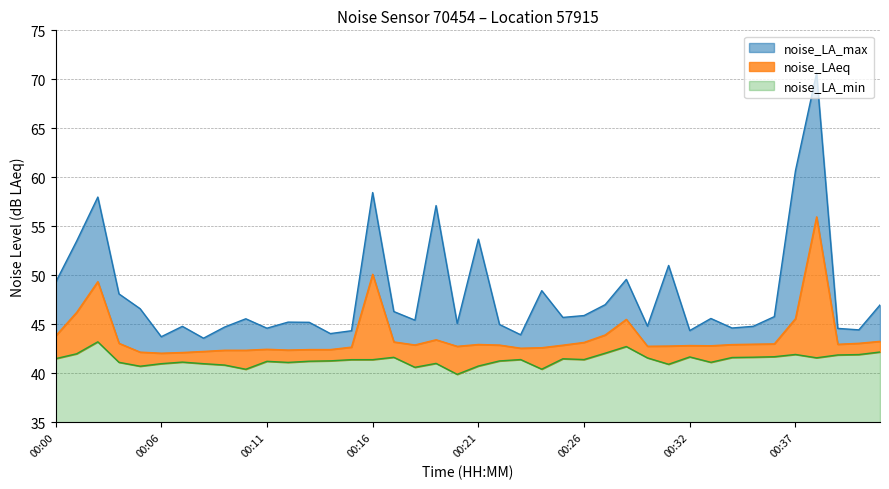

True or false: noise_LAeq and noise_LA_max intersect in this chart.

False